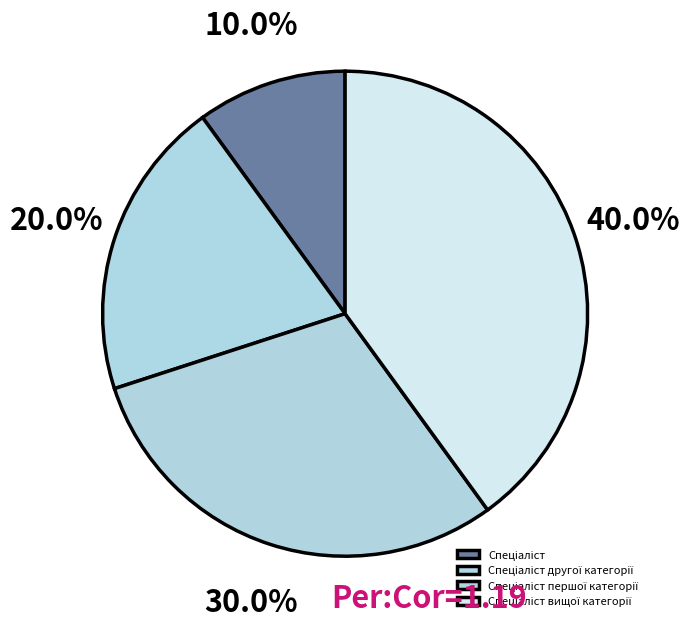

Combined, do Спеціаліст першої категорії and Спеціаліст другої категорії account for over 50%?

No